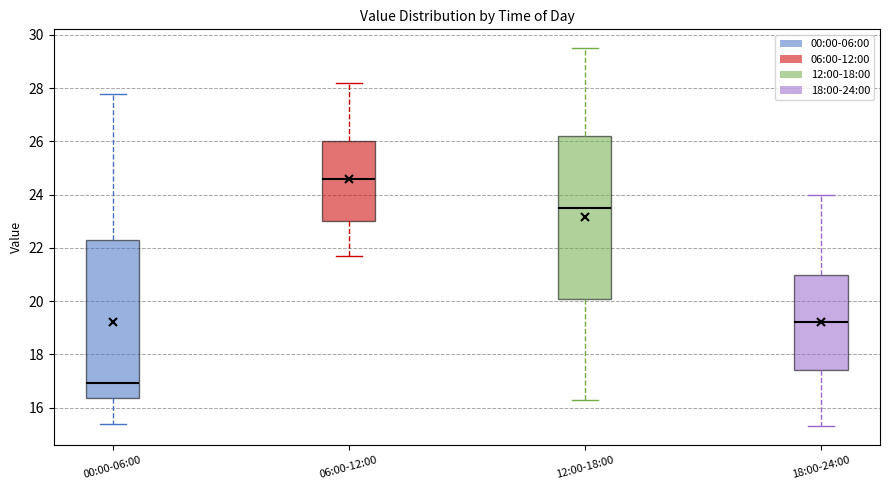

Reading left to right, read every box against the y-axis: the position of its median line, the range the box covers, and the ends of its whiskers. The values are not printed on the chart, so give them approximately, as read against the axis.

00:00-06:00: median 17.0, box 16.4 to 22.4, whiskers 15.4 to 27.8
06:00-12:00: median 24.6, box 23.0 to 26.0, whiskers 21.8 to 28.2
12:00-18:00: median 23.6, box 20.2 to 26.2, whiskers 16.4 to 29.6
18:00-24:00: median 19.2, box 17.4 to 21.0, whiskers 15.4 to 24.0